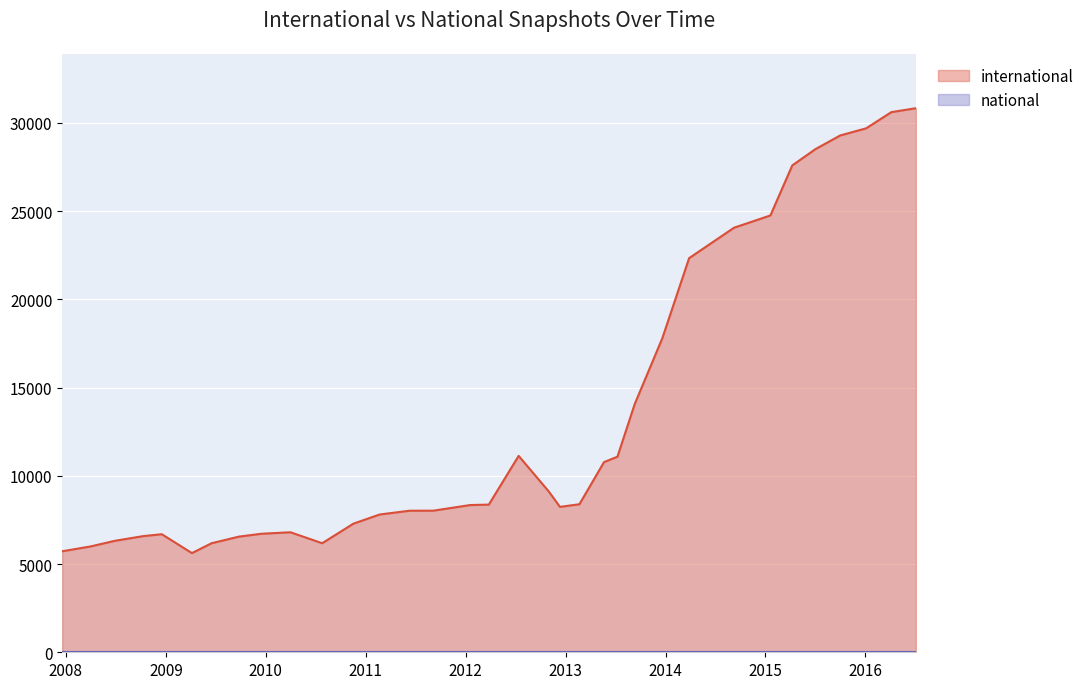

What is the maximum value shown in the chart?

30827